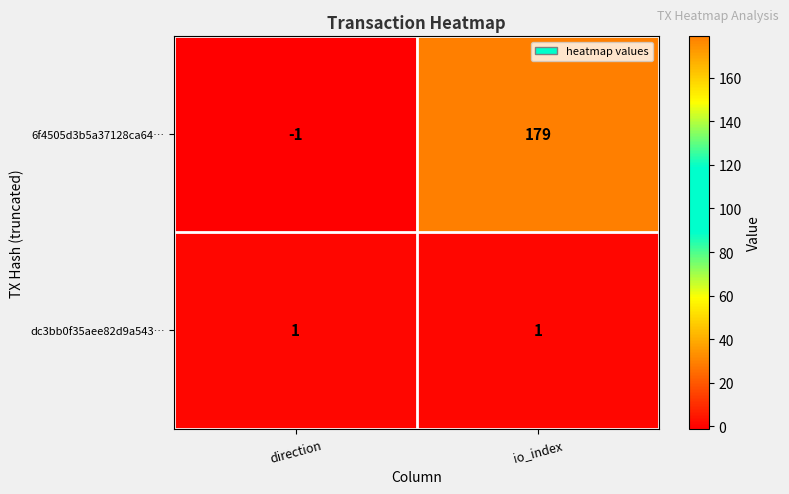

Which category has the highest value in the 6f4505d3b5a37128ca64… series?

io_index